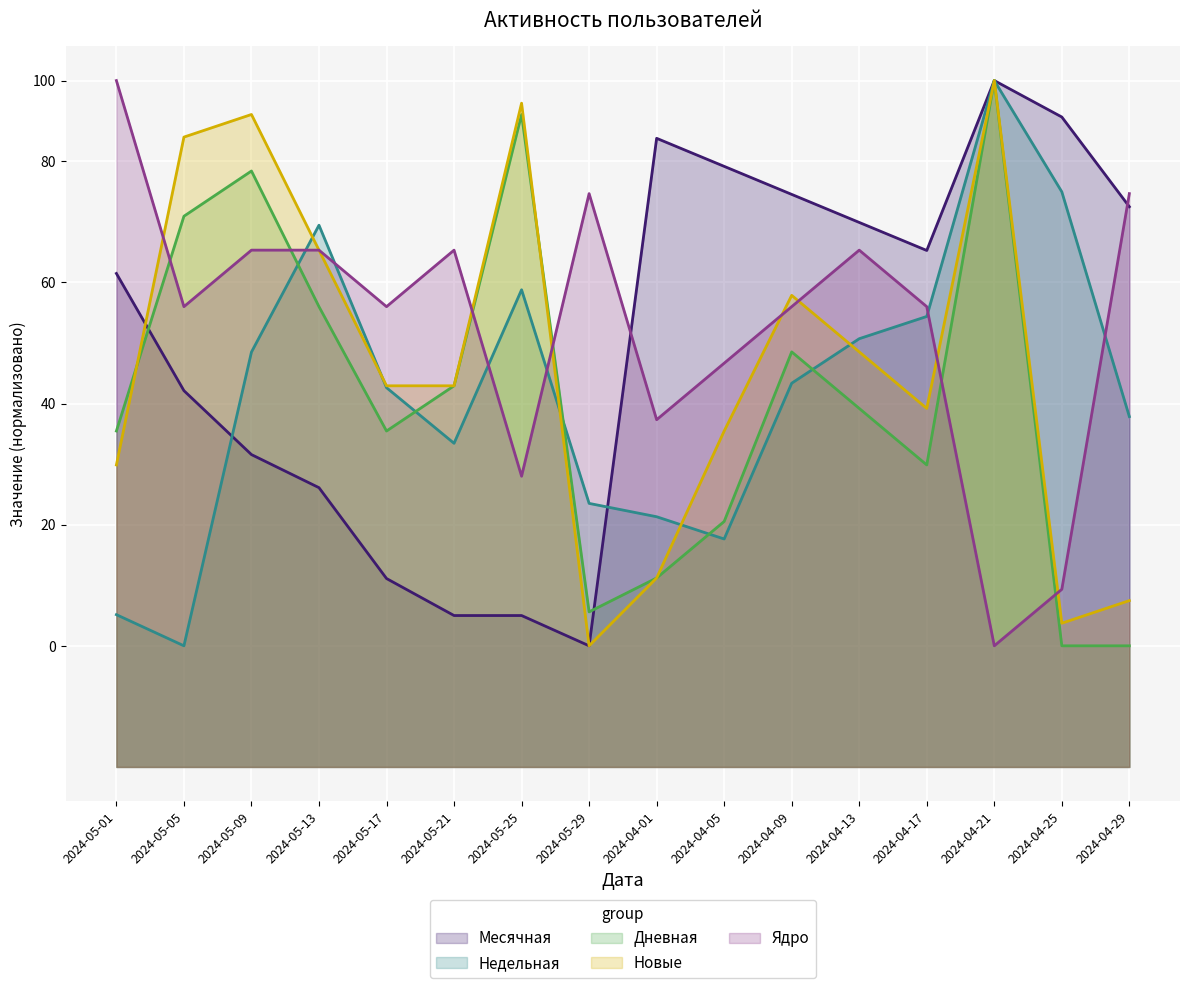

Which series has the largest range (max minus min)?

Месячная